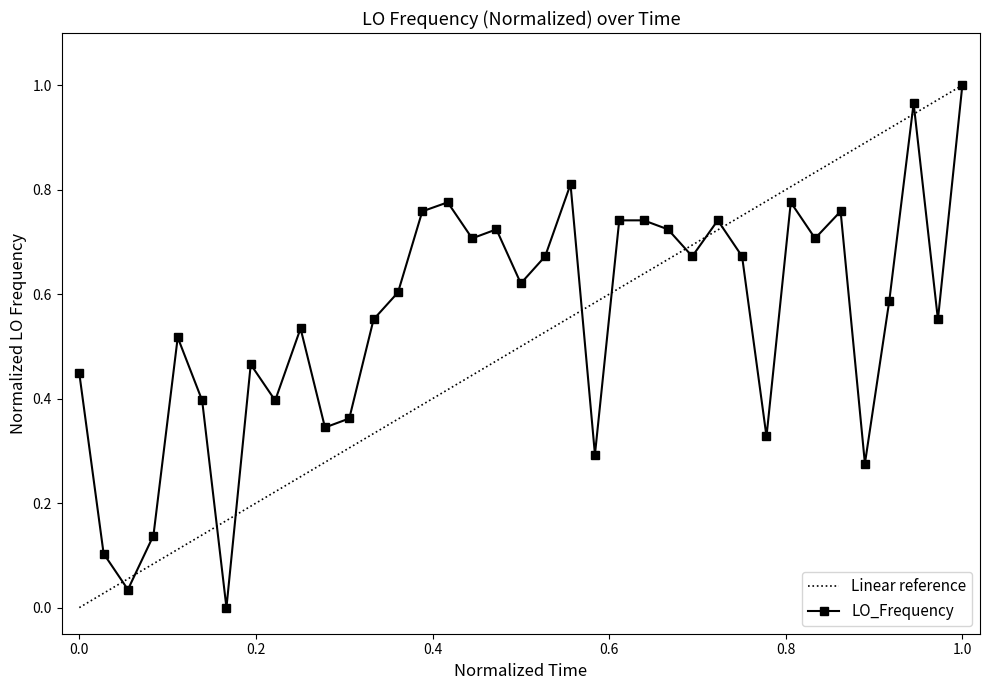

True or false: LO_Frequency has more than 1 interior local peaks.

True